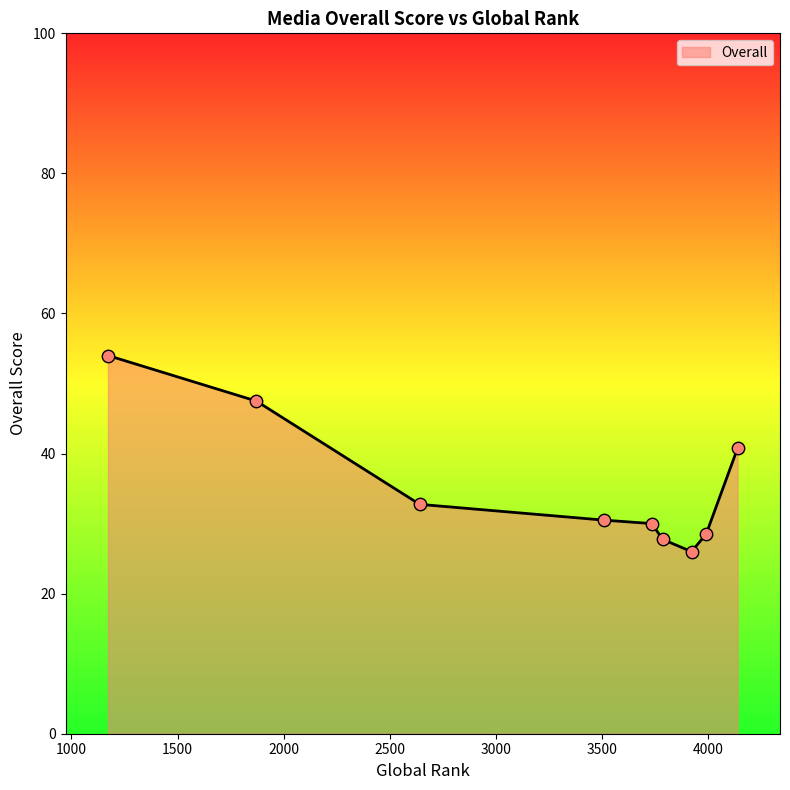

What is the smallest value displayed?

26.0